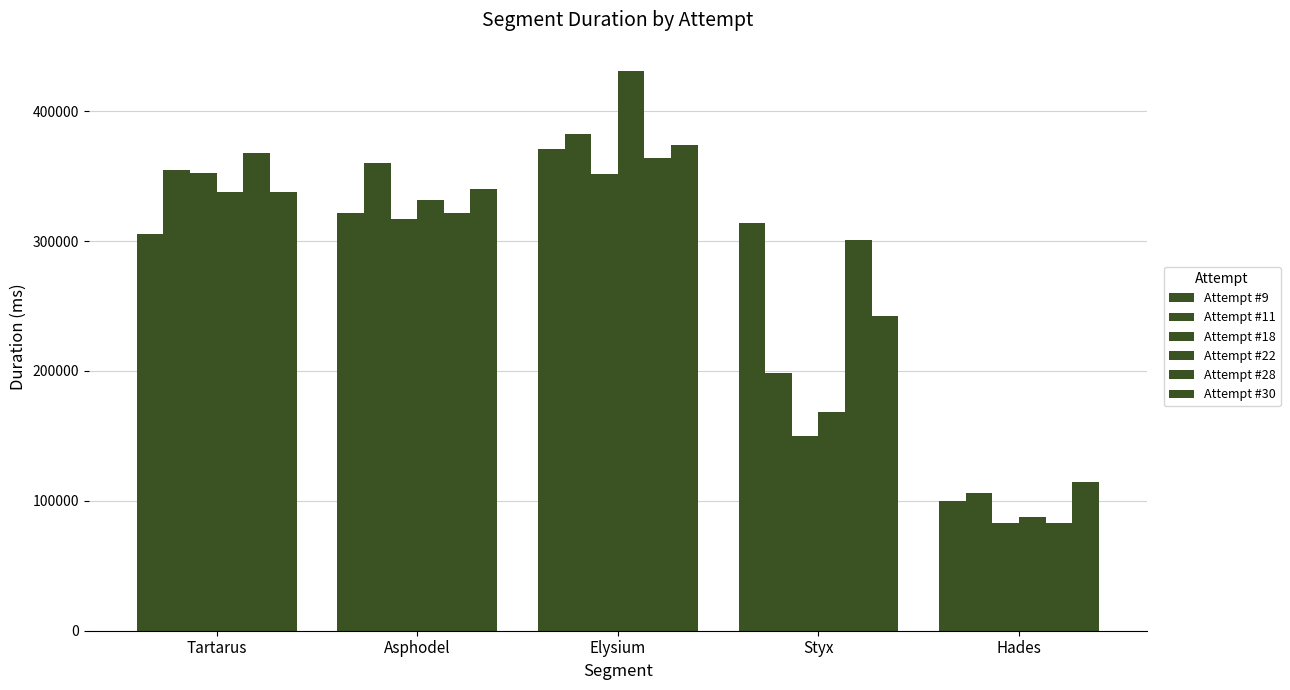

Reading right to left, extract all data points from this chart.

Attempt #9: Hades=99513	Styx=314046	Elysium=370928	Asphodel=321975	Tartarus=305773
Attempt #11: Hades=105670	Styx=198801	Elysium=382345	Asphodel=359974	Tartarus=354768
Attempt #18: Hades=82638	Styx=149829	Elysium=351514	Asphodel=317394	Tartarus=352477
Attempt #22: Hades=87678	Styx=168077	Elysium=431221	Asphodel=331457	Tartarus=337768
Attempt #28: Hades=82626	Styx=300594	Elysium=363641	Asphodel=321291	Tartarus=367723
Attempt #30: Hades=114566	Styx=242130	Elysium=374158	Asphodel=340270	Tartarus=337516